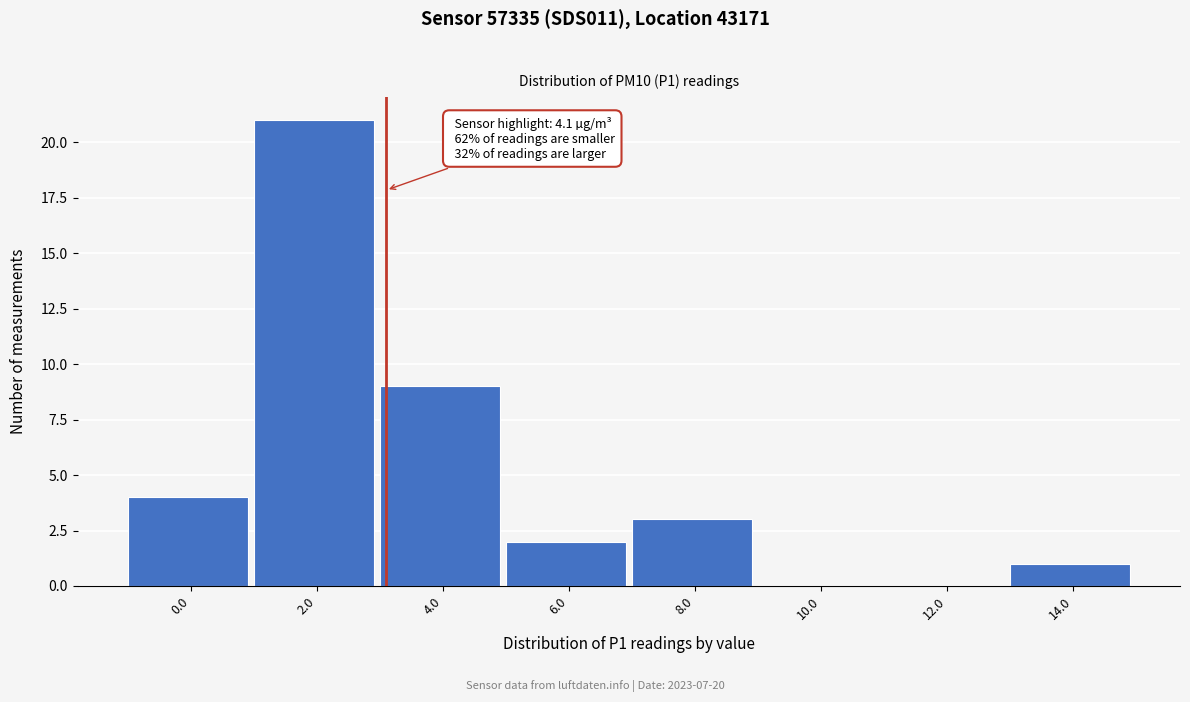

Reading right to left, what are all the values shown in this chart?

14.0=1	12.0=0	10.0=0	8.0=3	6.0=2	4.0=9	2.0=21	0.0=4